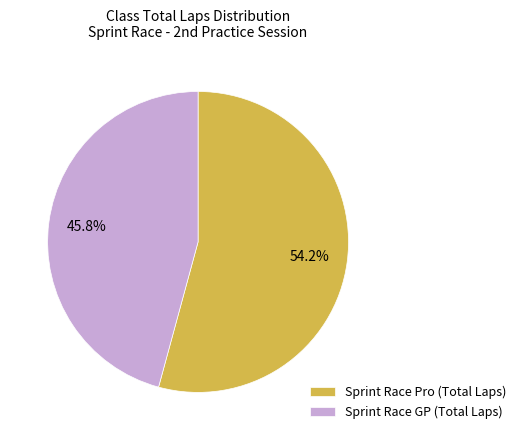

Count the number of slices in the pie.

2